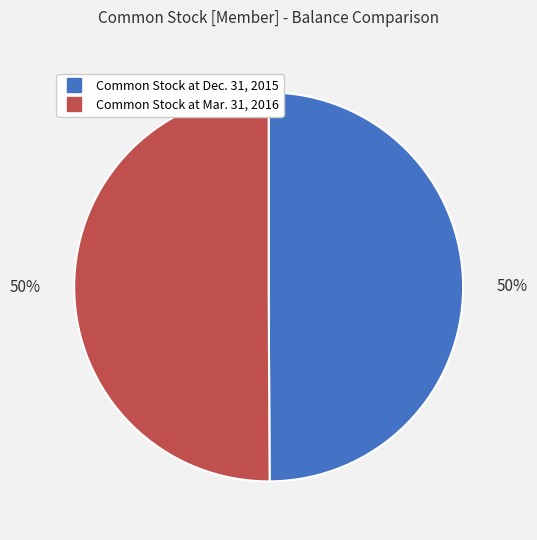

Do Common Stock at Mar. 31, 2016 and Common Stock at Dec. 31, 2015 together represent more than half of the pie?

Yes